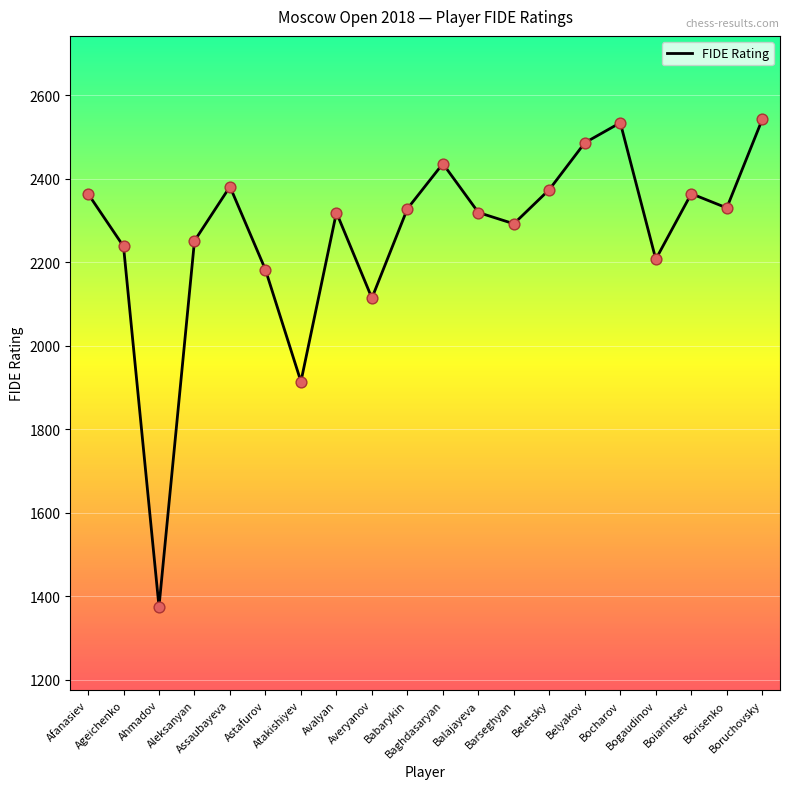

Approximately how many times larger is the value at Avalyan compared to Borisenko?

1.0